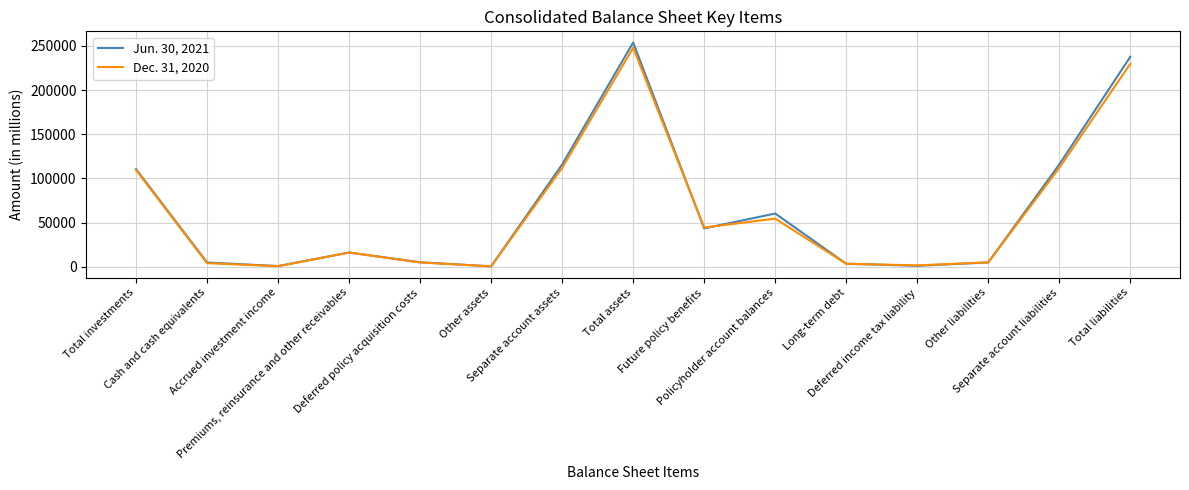

Which series has the largest range (max minus min)?

Jun. 30, 2021